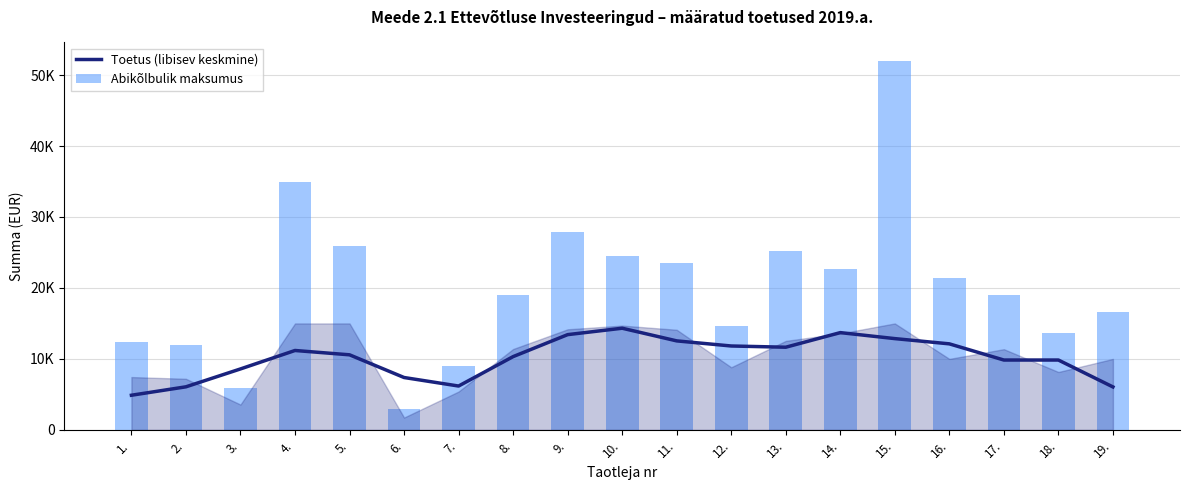

Is it true that Abikõlbulik maksumus equals 18949.2 at 17.?

True